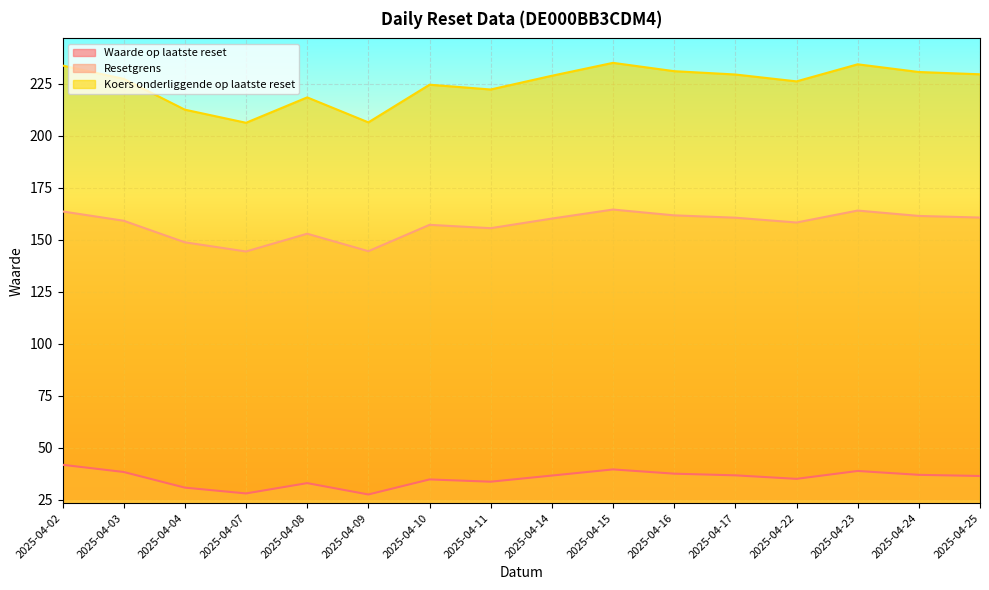

True or false: Resetgrens and Koers onderliggende op laatste reset intersect in this chart.

False